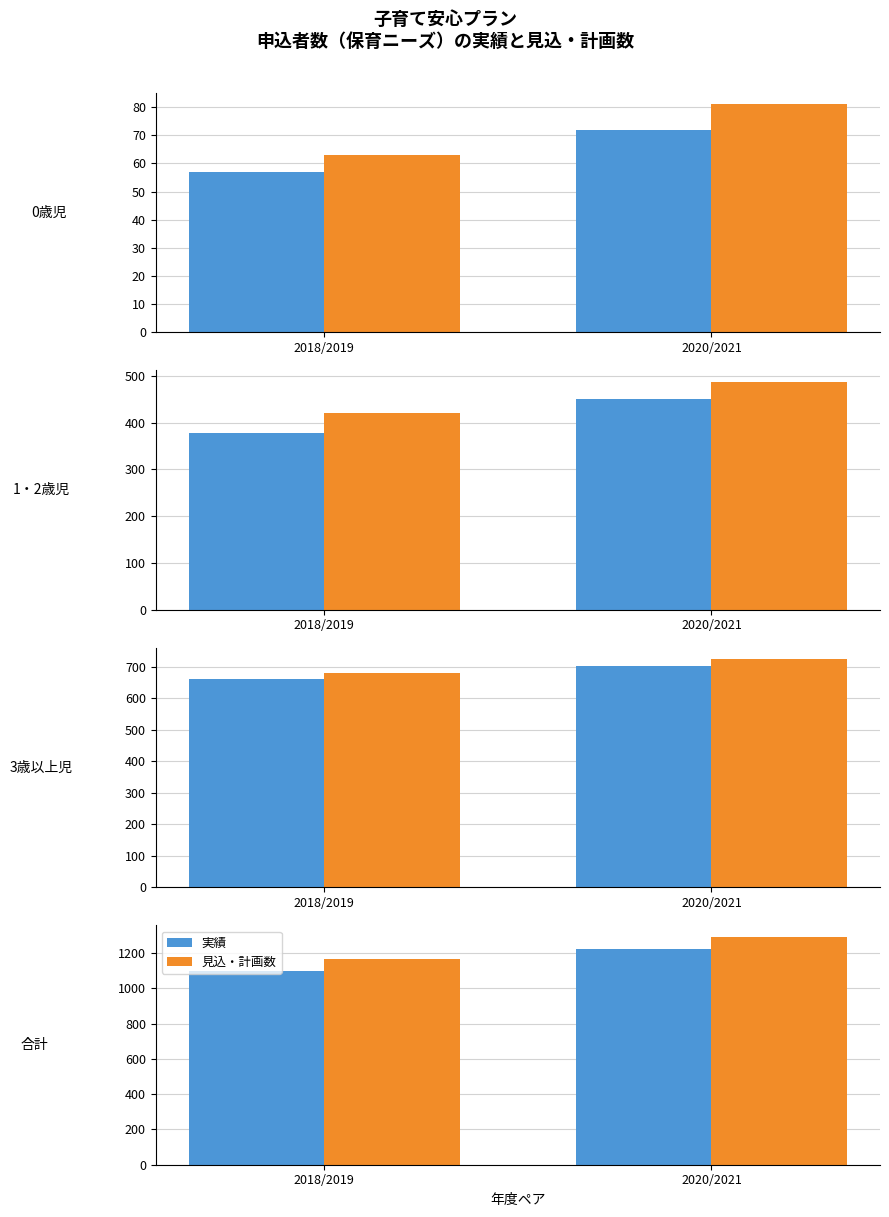

Rank the series at 2018/2019 from lowest to highest value.

実績, 見込・計画数